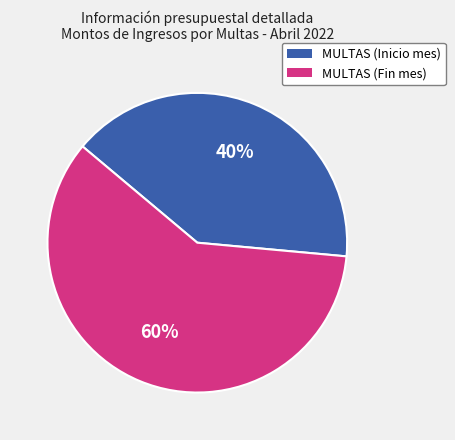

How many segments does this pie chart have?

2